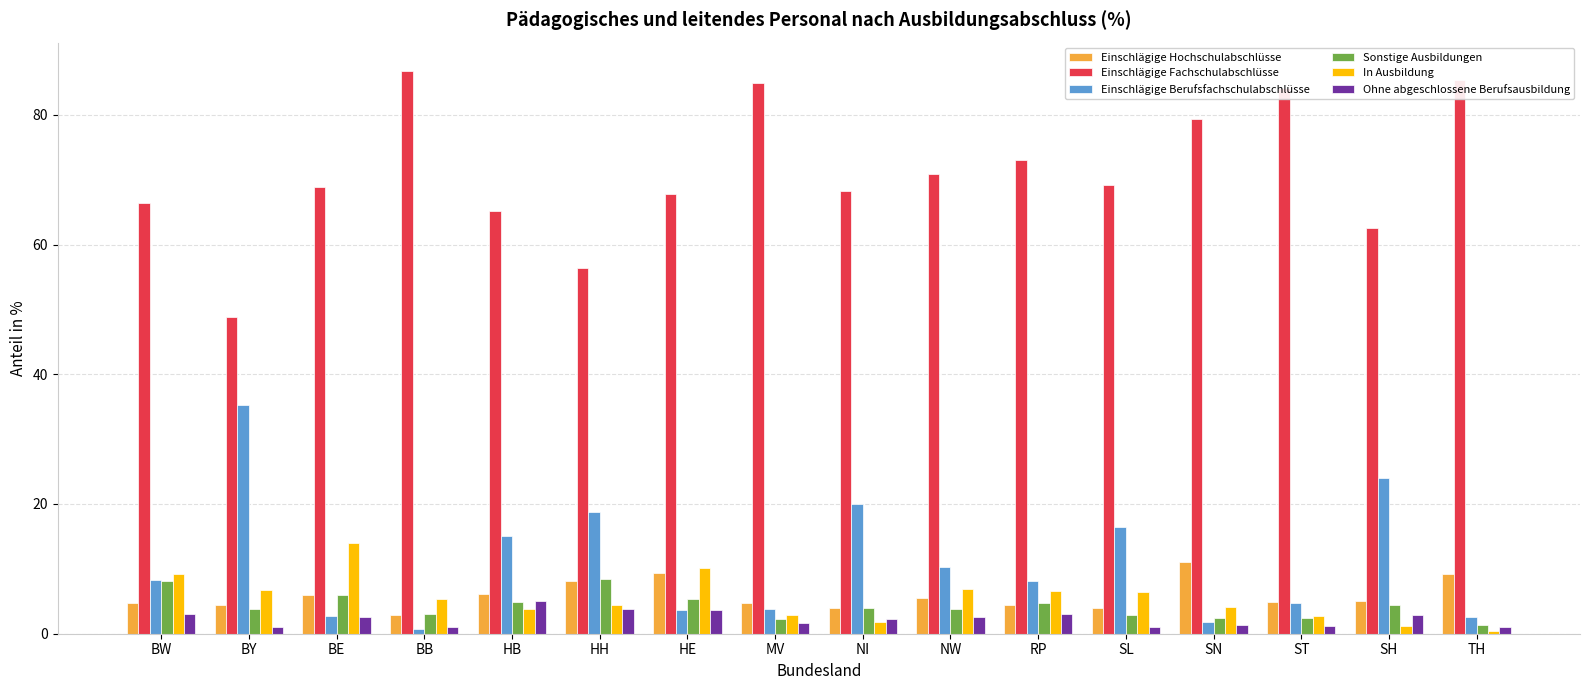

How many distinct data groups are displayed?

6